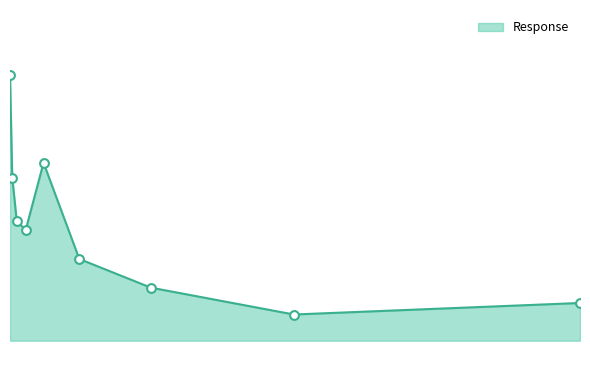

Does the chart have visible grid lines?

No